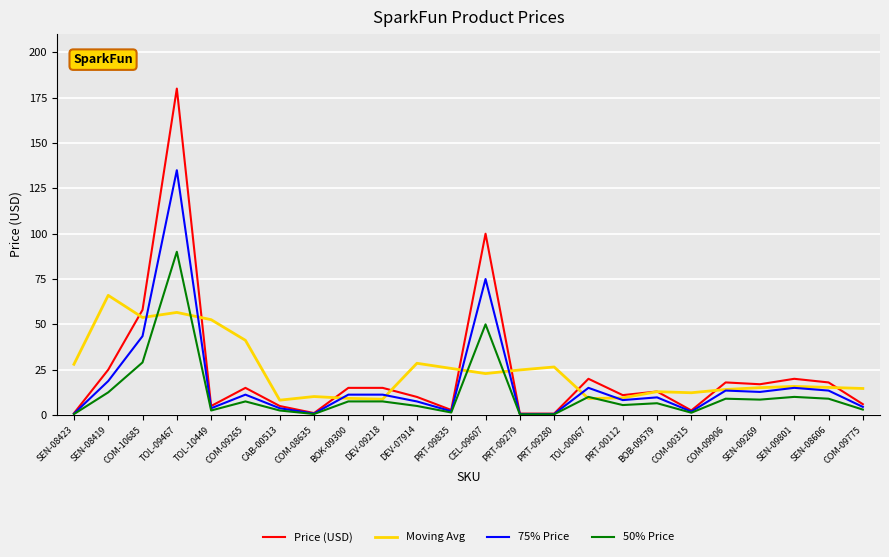

At which category is the sum across all series the highest?

TOL-09467